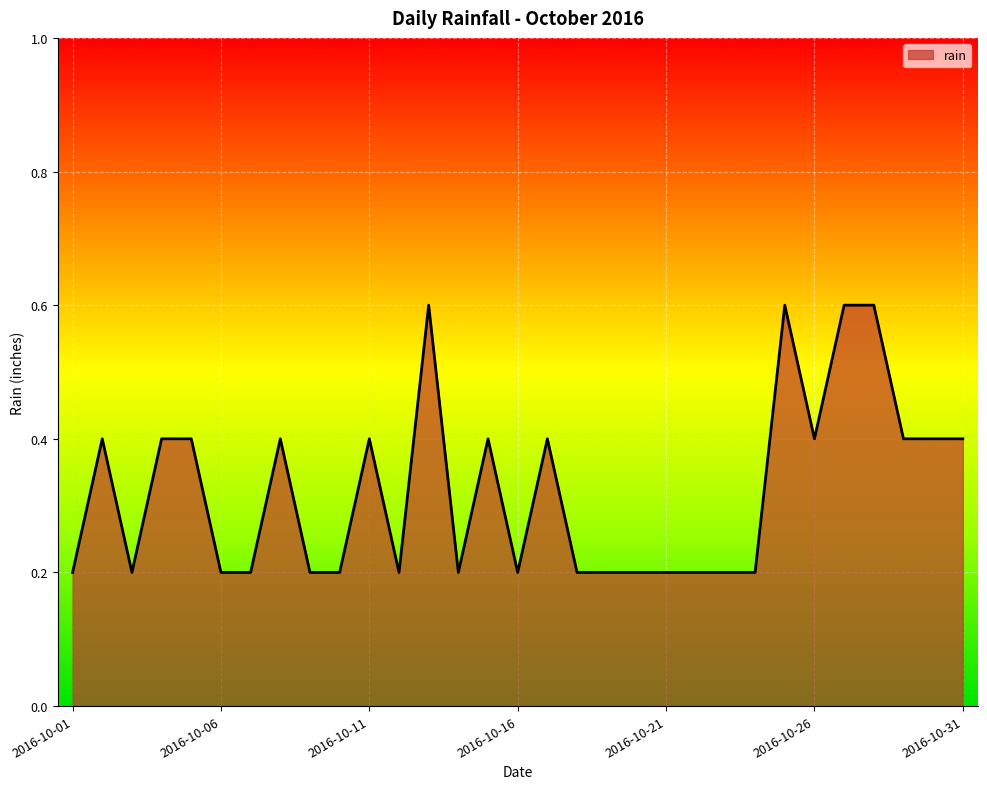

What is the greatest value displayed?

0.6